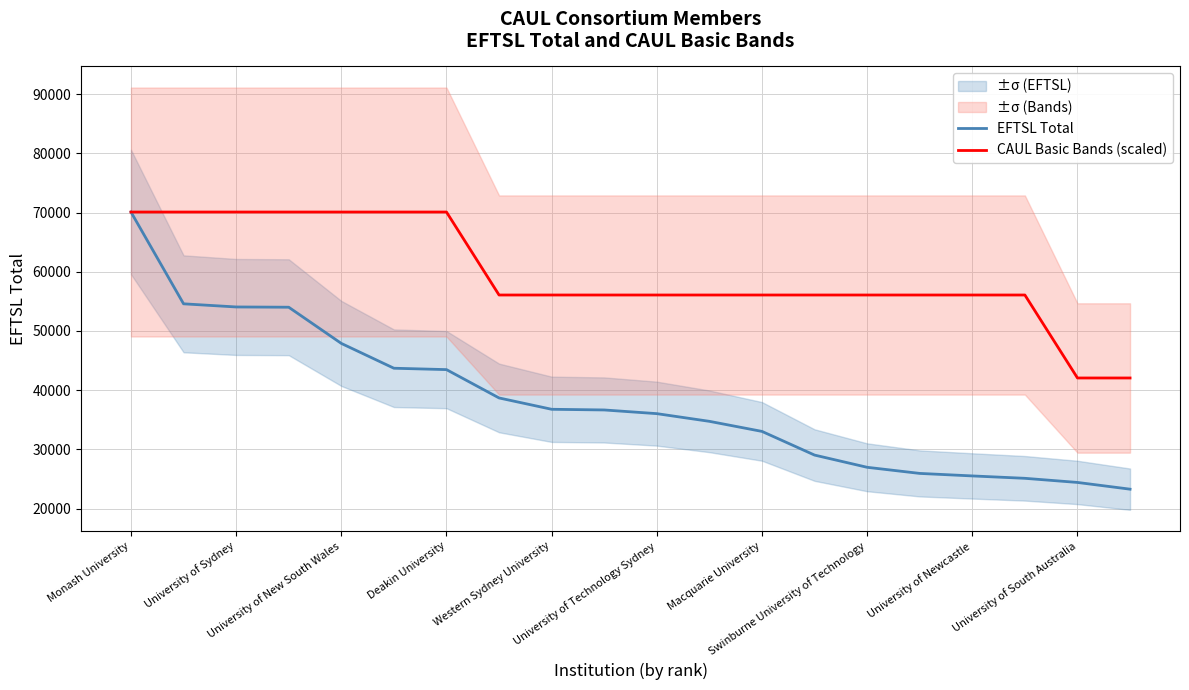

What is the label of the 12th point from the right?

Western Sydney University